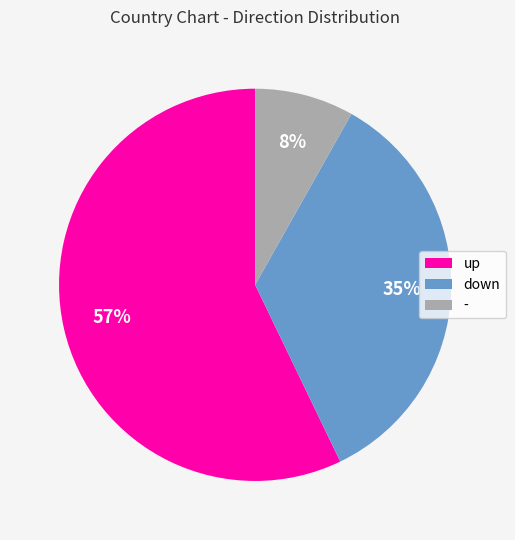

Approximately how many times larger is the value at up compared to down?

1.6